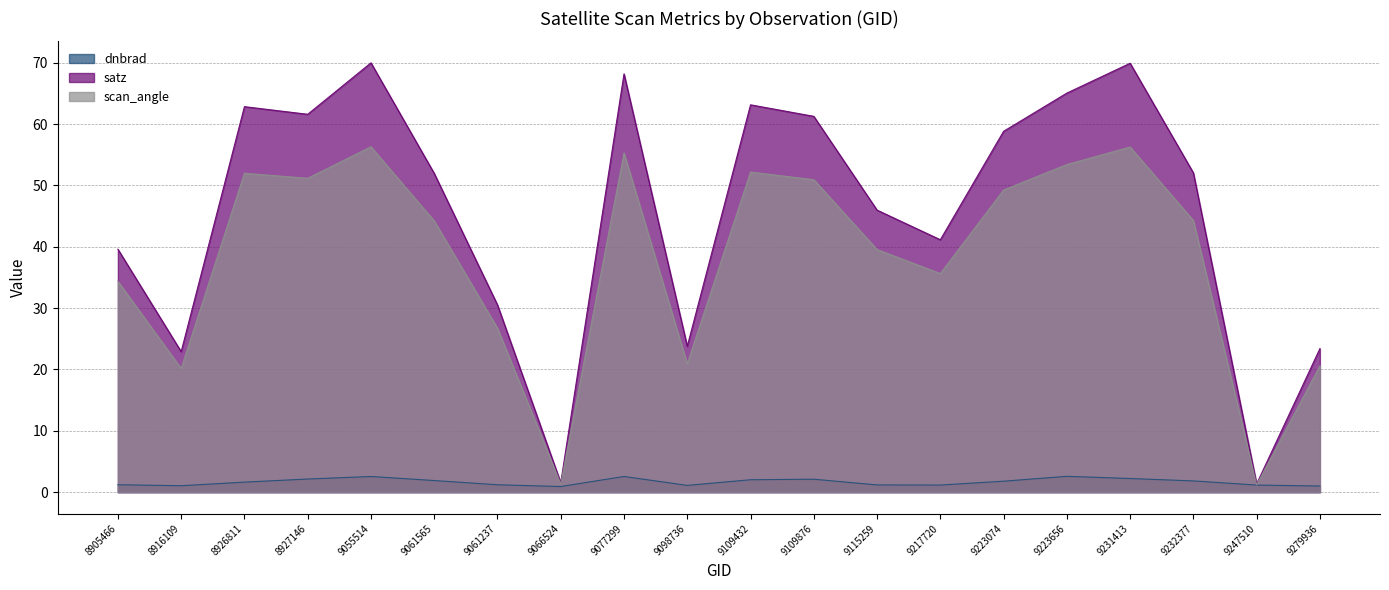

How many lines are shown in the chart?

3